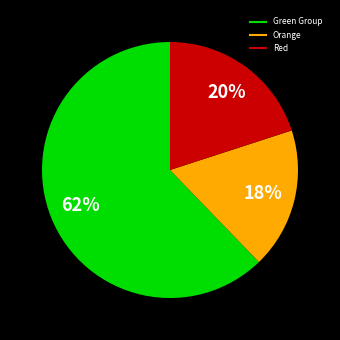

To the nearest percent, what is the average slice percentage?

33%